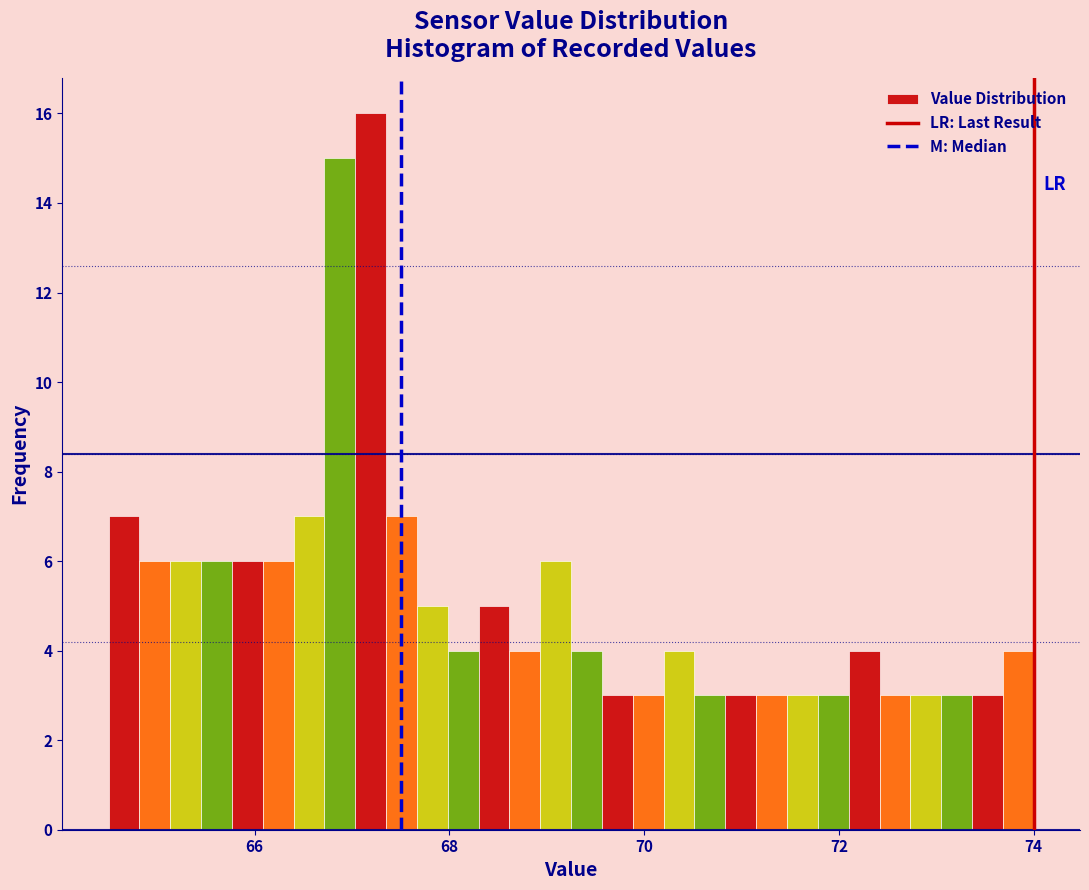

Around what value on the x-axis is the tallest bar? Give the approximate position of its centre, as read against the axis.

67.2